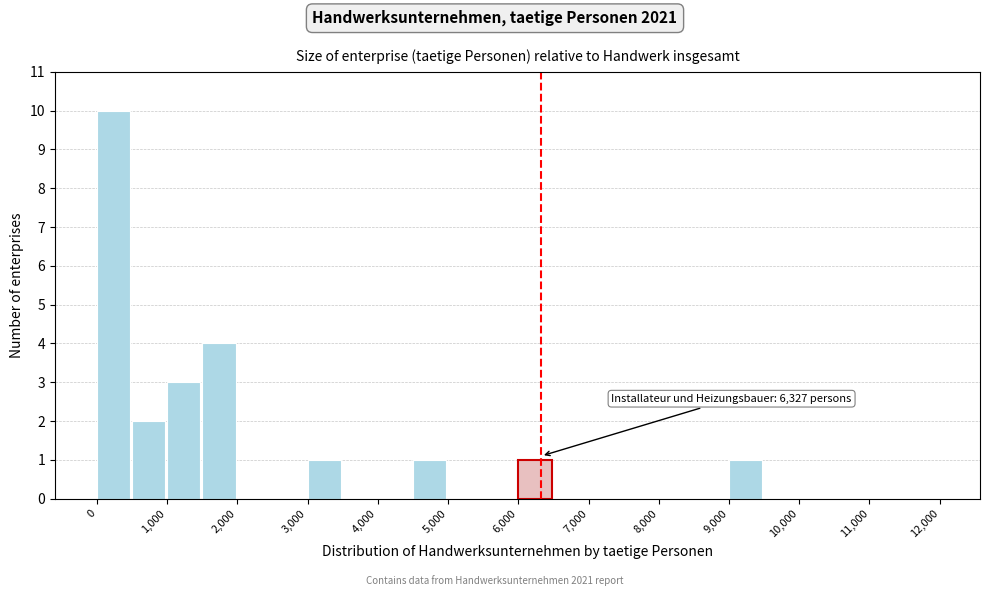

Which range on the x-axis has the tallest bar?

0 to 500